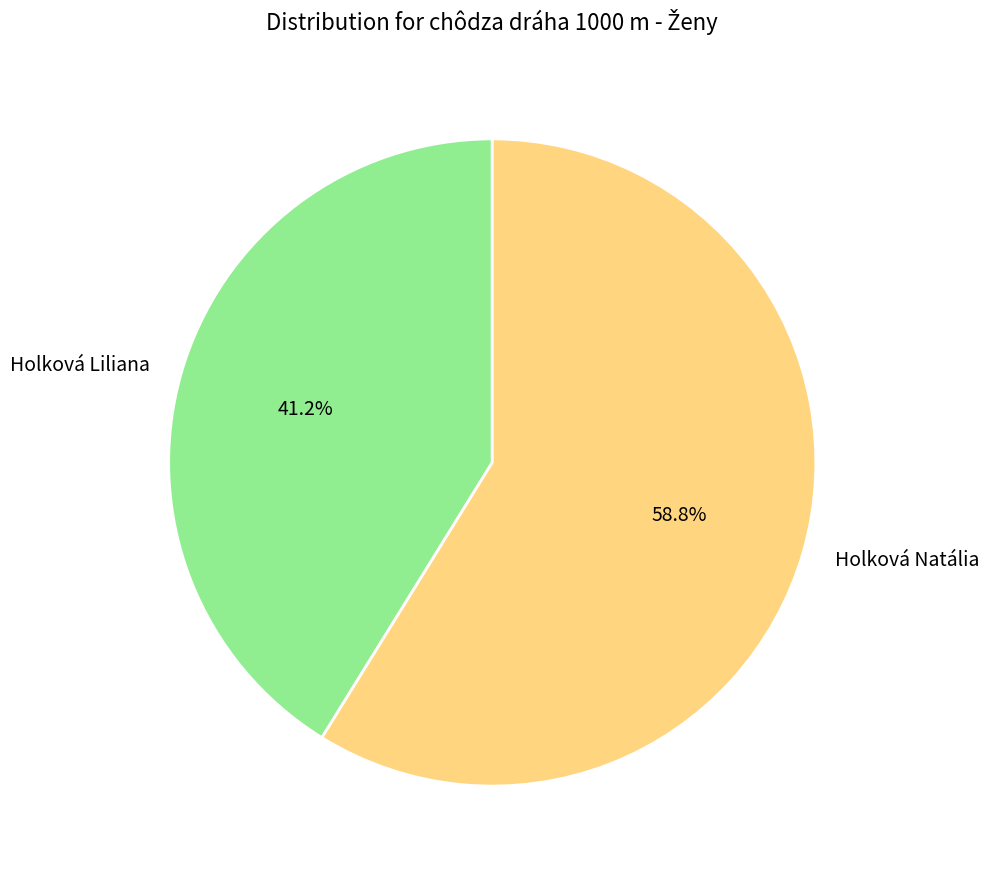

To the nearest percent, what percentage of the pie is Holková Natália?

59%